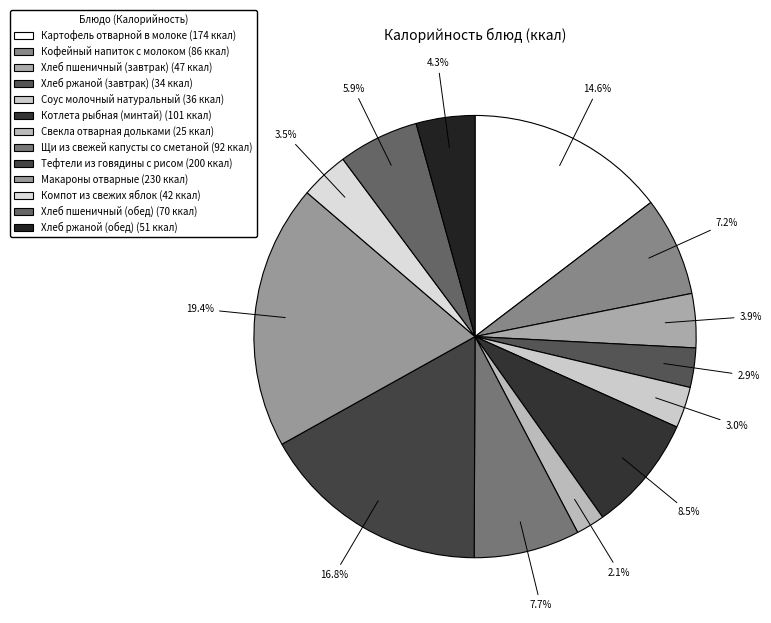

How many slices are in this pie chart?

13